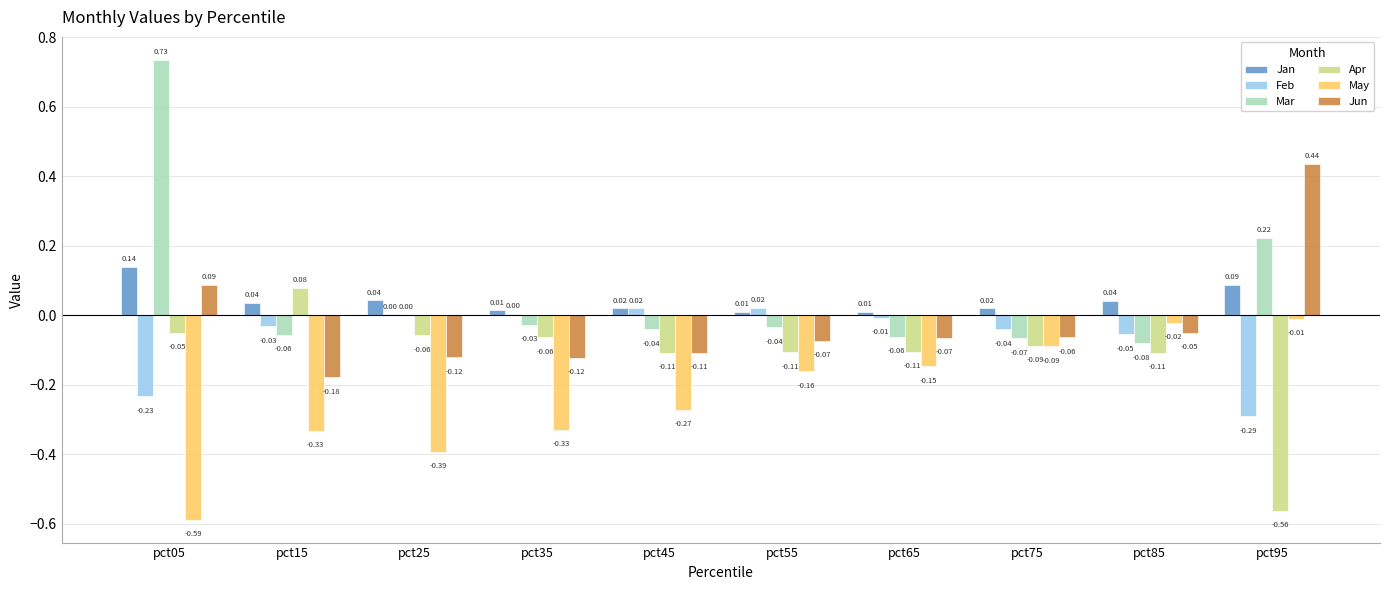

Is the value of Jan at pct85 greater than the value of Mar at pct05?

No